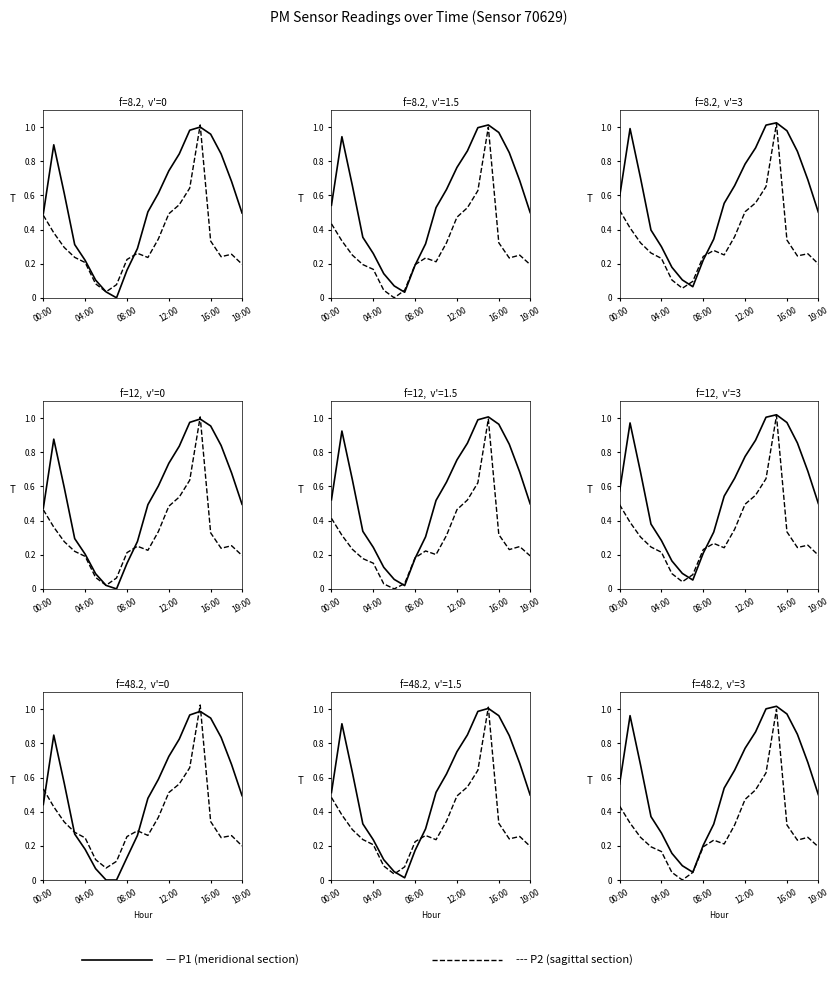

What is the difference between the maximum and second lowest values in the P2 (sagittal) series?

1.0